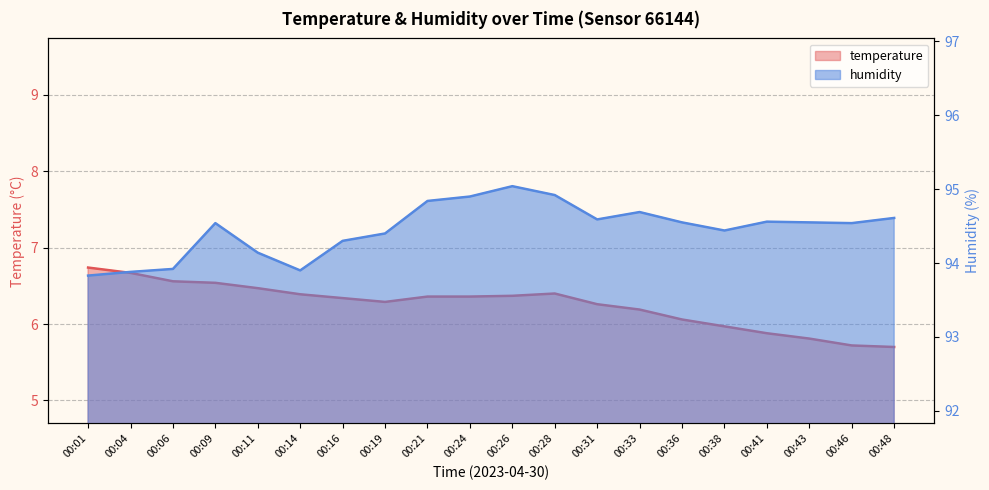

What is the total value across all series at 00:33?

100.9